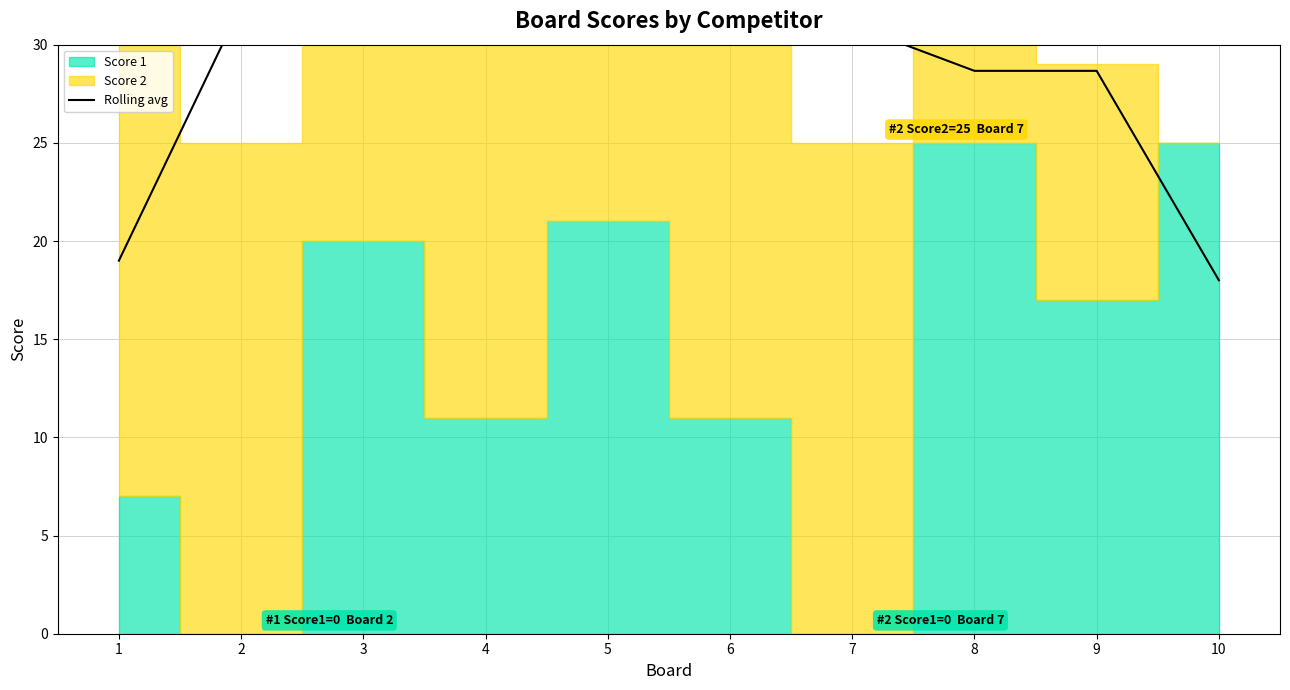

How many data points are less than 32?

5